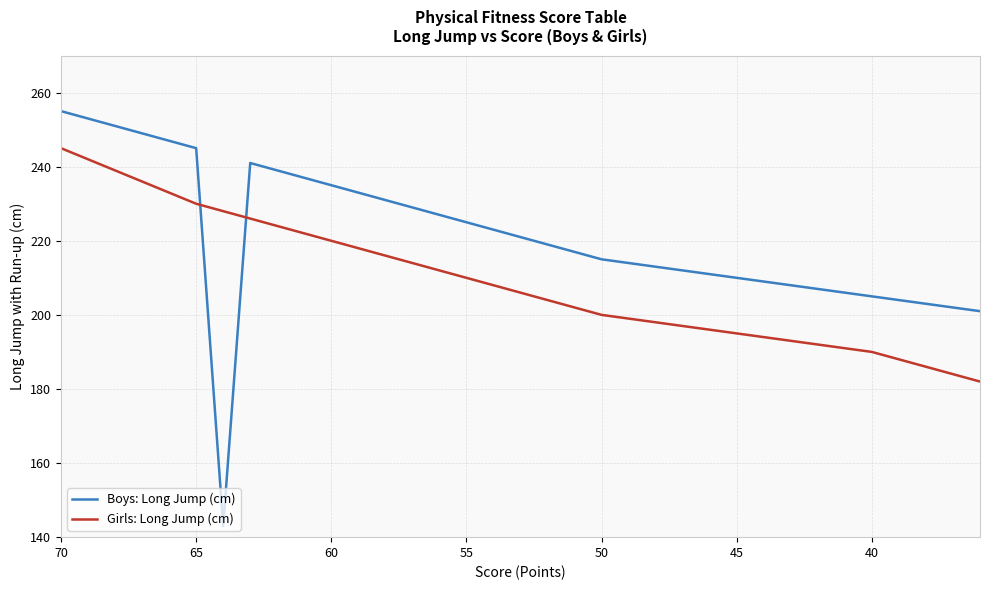

What is the lowest value of the Boys: Long Jump (cm) series?

143